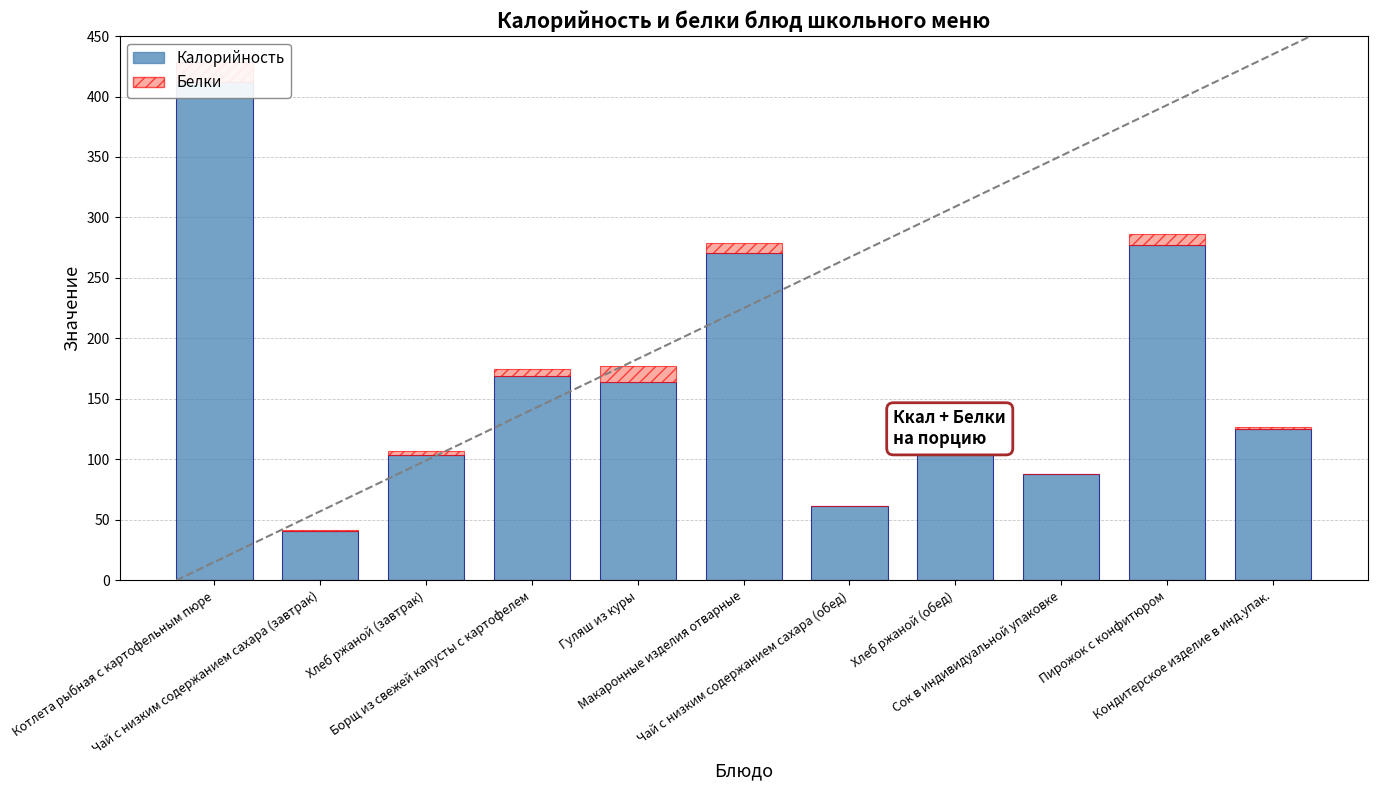

Reading right to left, extract all data points from this chart.

Калорийность: 125.0	277.0	88.0	120.0	61.0	271.0	164.0	169.0	103.6	41.0	412.0
Белки (сверху): 2.0	9.0	0.0	3.9	0.2	7.6	13.0	6.0	3.4	0.2	16.7